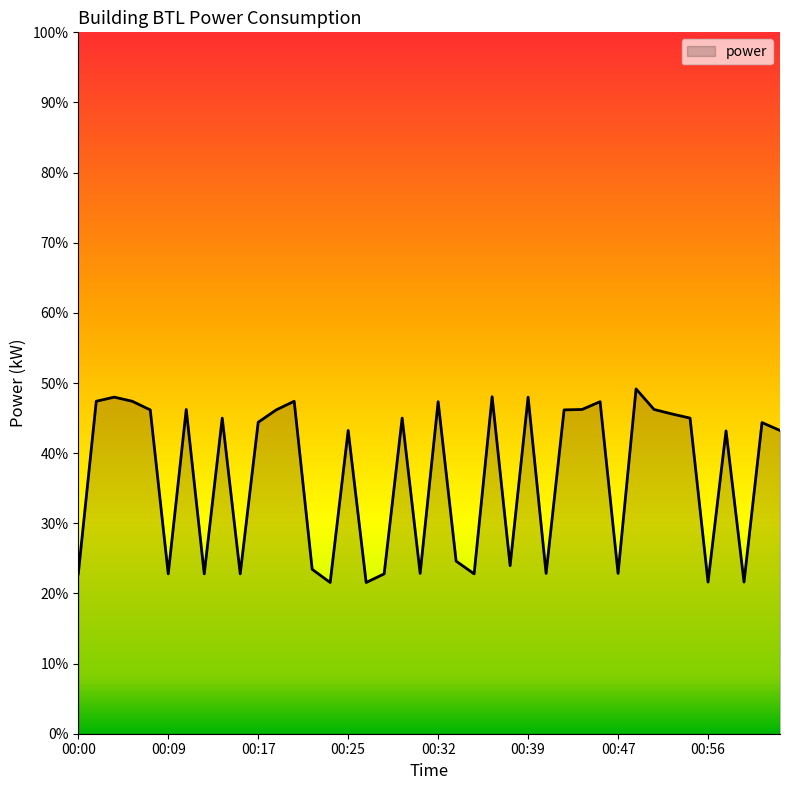

What is the difference between the maximum and minimum values?

27.6